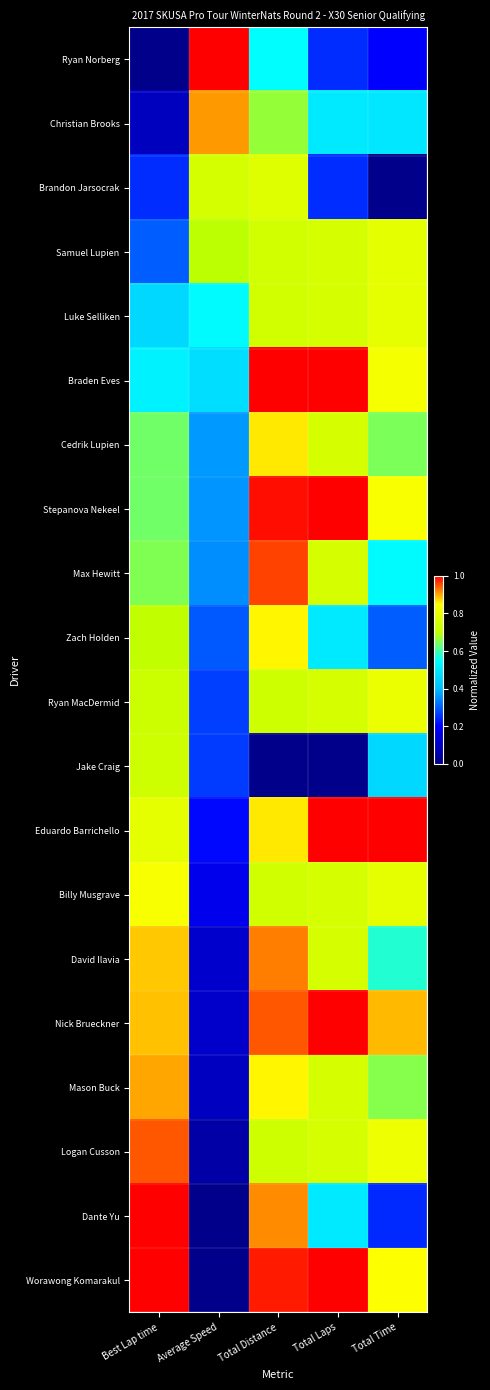

What is the total value across all series at Total Time?

12.5